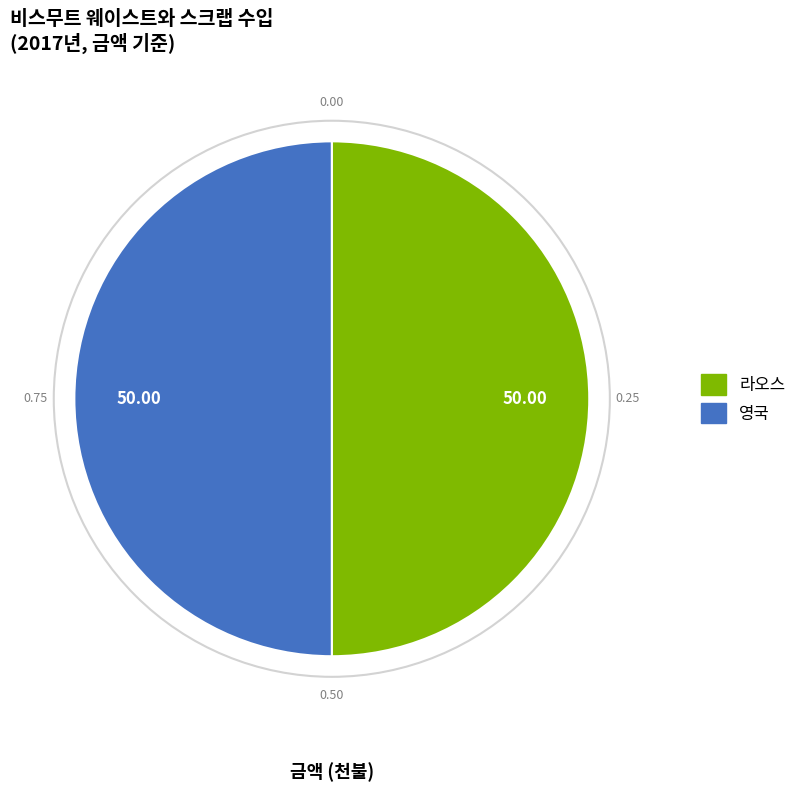

How many slices are in this pie chart?

2